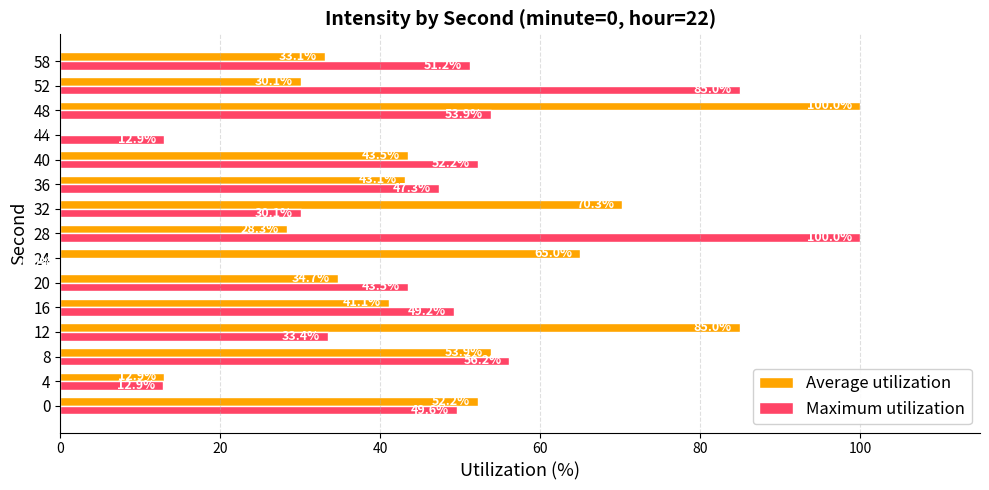

At which label does Maximum utilization reach its peak?

28